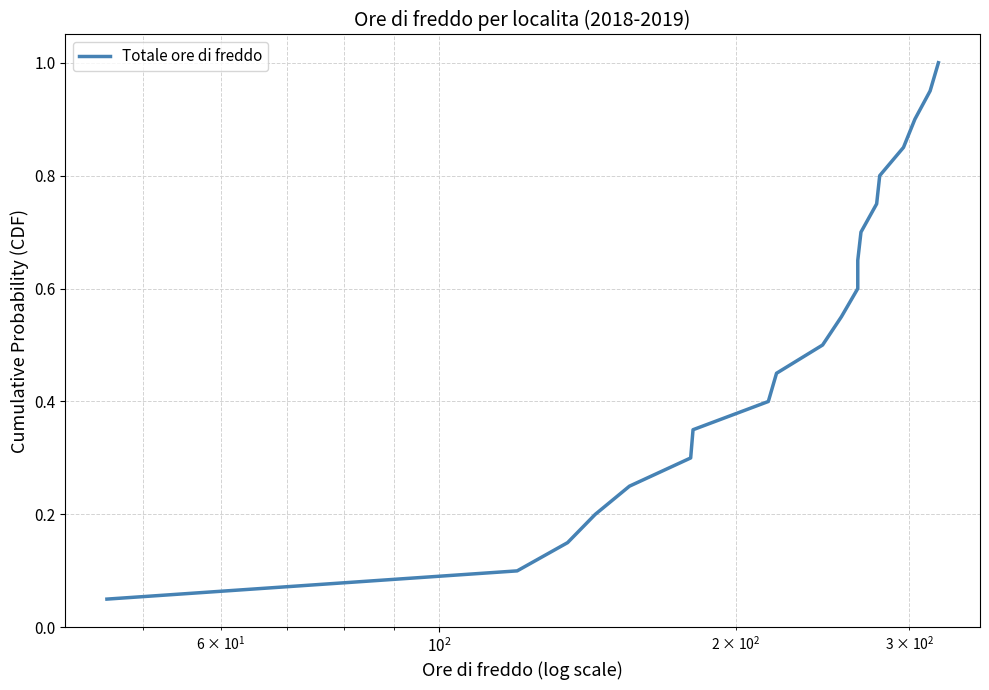

How many categories are shown in the chart?

20